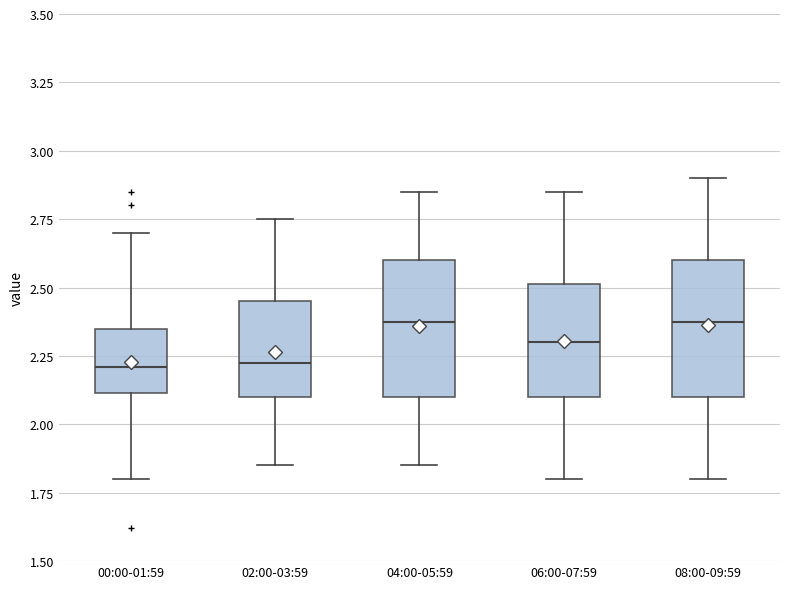

Where does the upper whisker of the box for 08:00-09:59 end on the y-axis? The values are not printed on the chart, so give them approximately, as read against the axis.

2.90